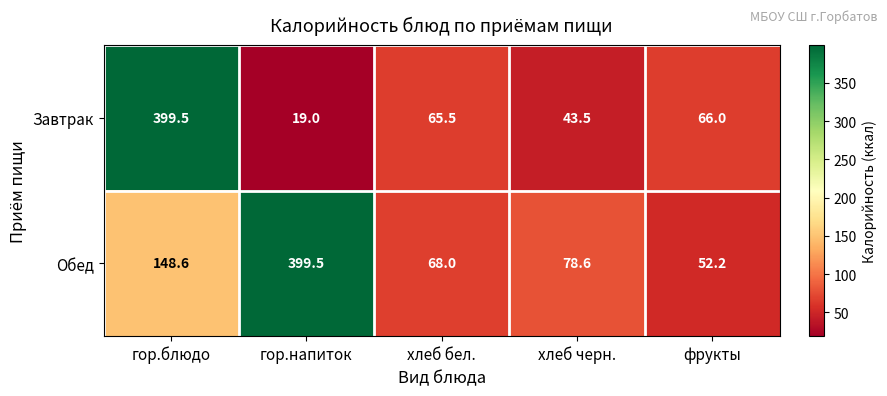

Rank the series at фрукты from lowest to highest value.

Обед, Завтрак